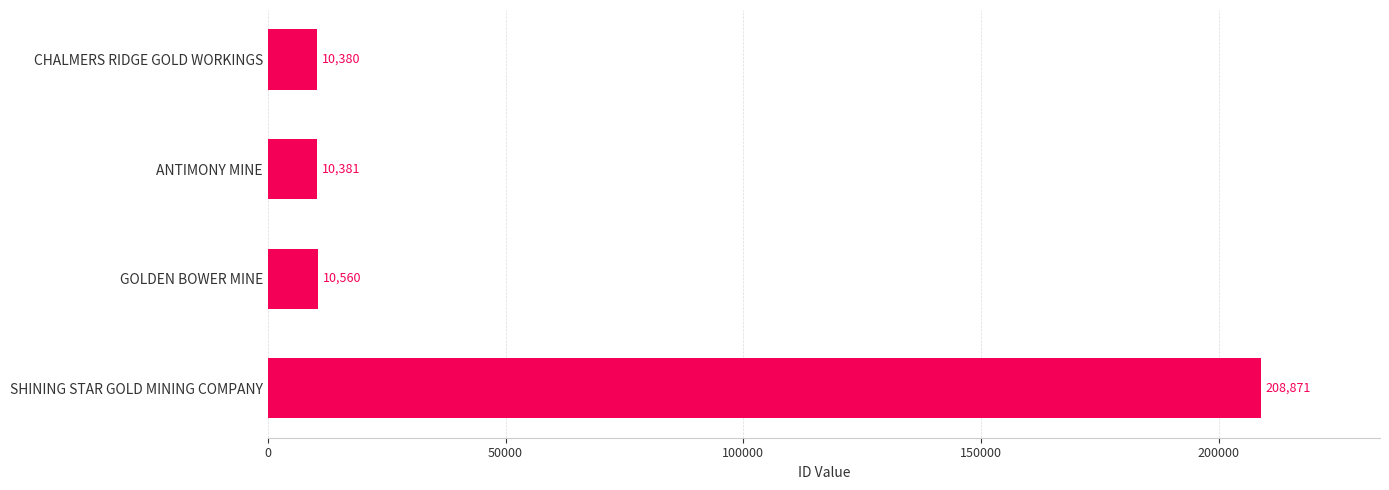

What is the sum of all values?

240192